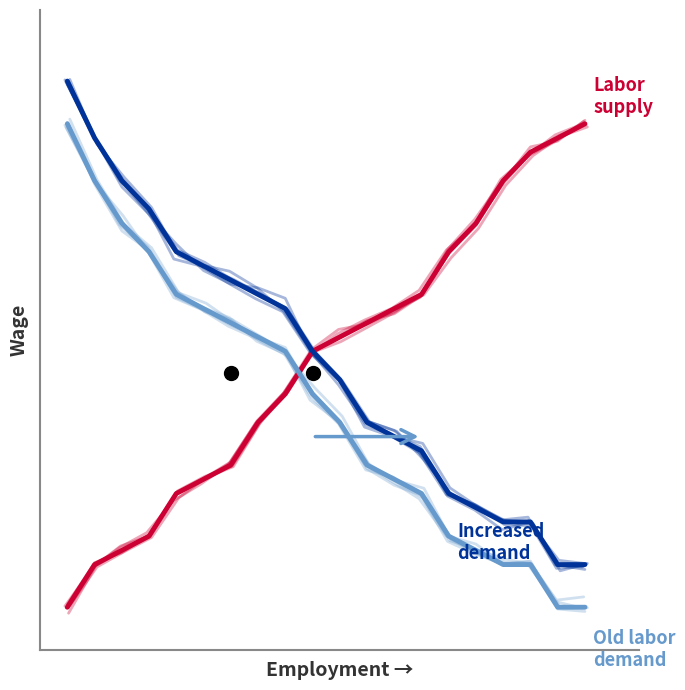

Where do Labor Supply and Old Labor Demand first cross each other?

8 and 9